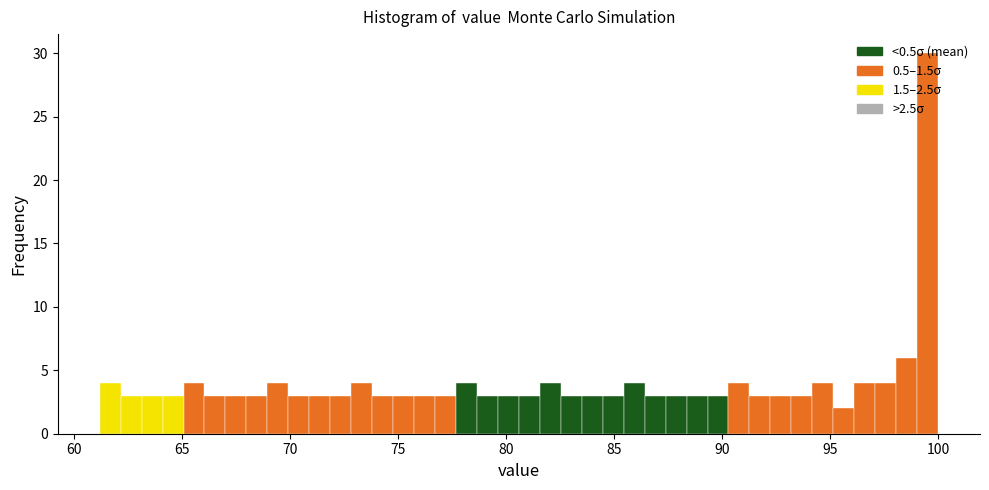

Read against the x-axis, roughly where is the centre of the tallest bar?

99.5